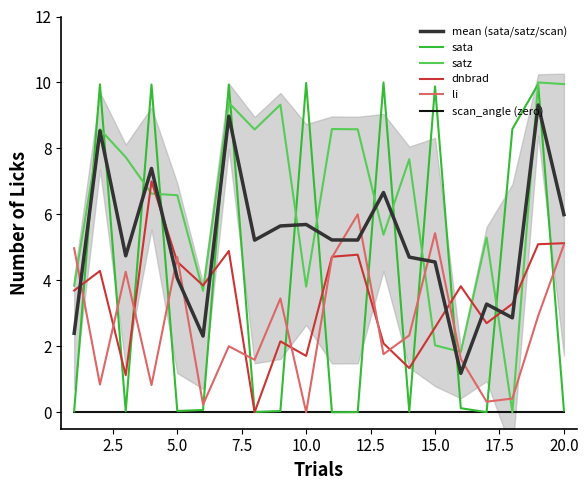

Which series has the largest total across all categories?

satz